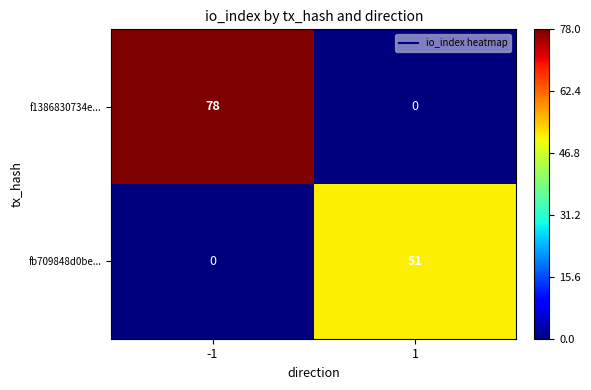

What is the highest value of the f1386830734e... series?

78